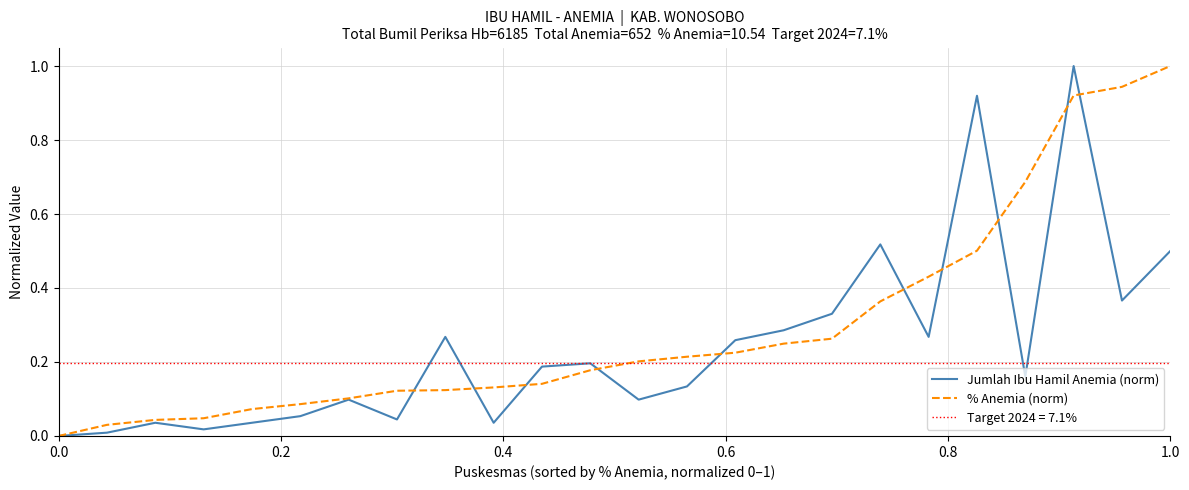

Reading left to right, extract all data points from this chart.

Jumlah Ibu Hamil Anemia (norm): 0.0	0.0	0.0	0.0	0.0	0.1	0.1	0.0	0.3	0.0	0.2	0.2	0.1	0.1	0.3	0.3	0.3	0.5	0.3	0.9	0.2	1.0	0.4	0.5
% Anemia (norm): 0.0	0.0	0.0	0.0	0.1	0.1	0.1	0.1	0.1	0.1	0.1	0.2	0.2	0.2	0.2	0.2	0.3	0.4	0.4	0.5	0.7	0.9	0.9	1.0